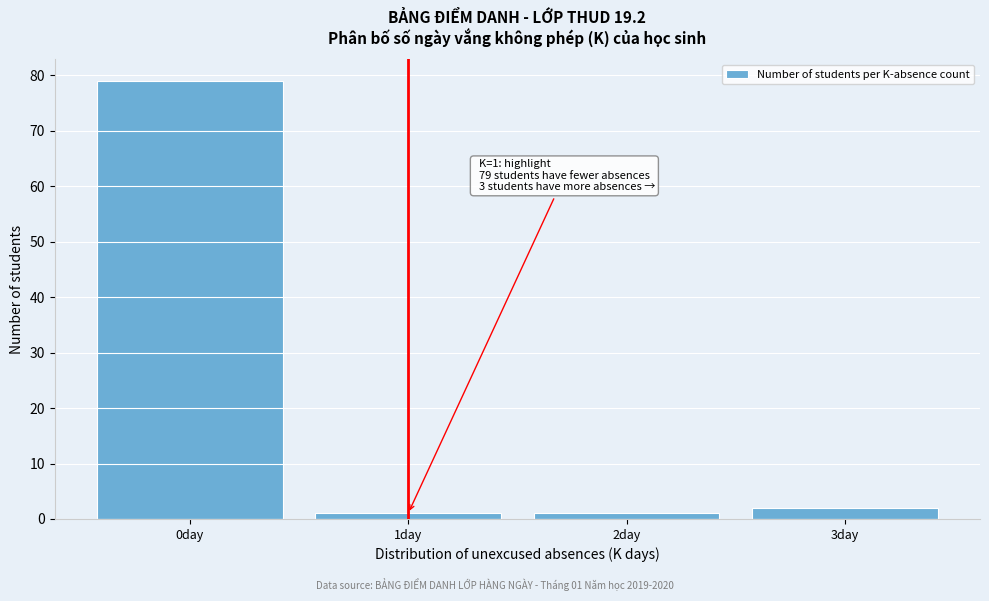

Over which range of the x-axis is the bar tallest?

-0.5 to 0.5